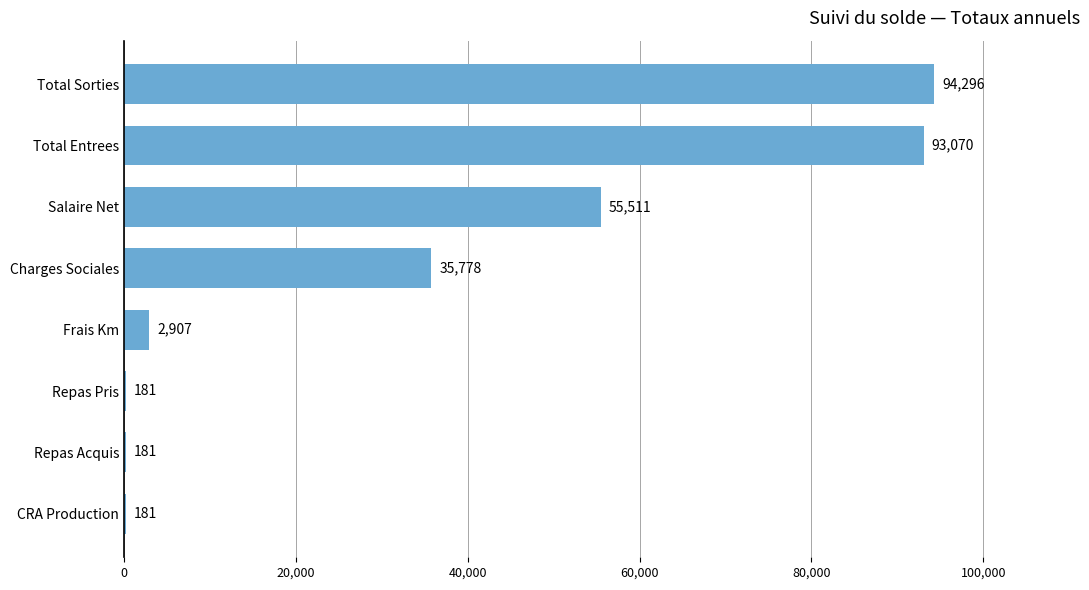

Count the number of categories in the chart.

8